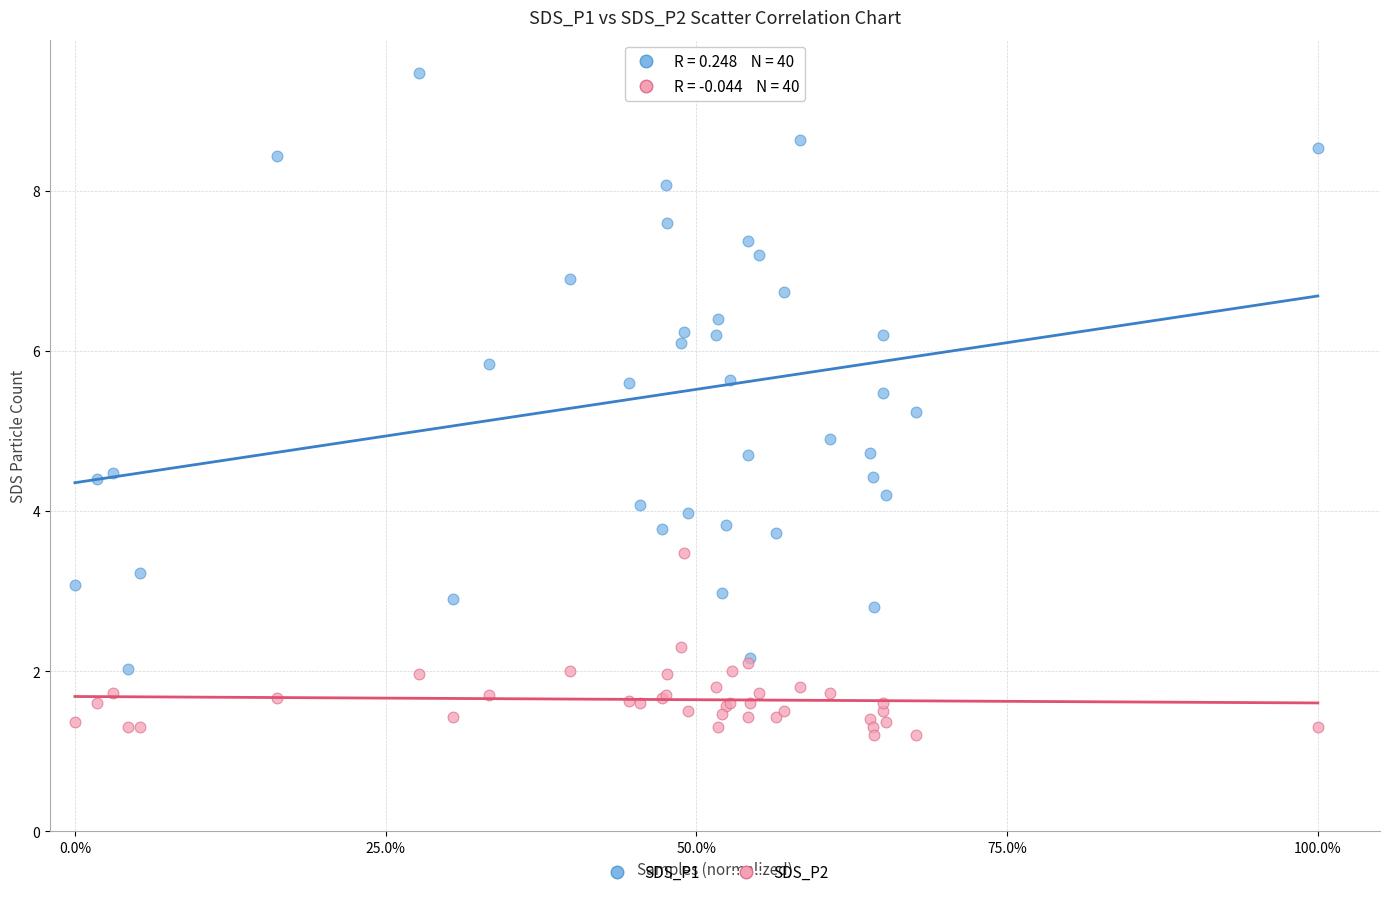

Across all series, what Y value is closest to 5?

4.9